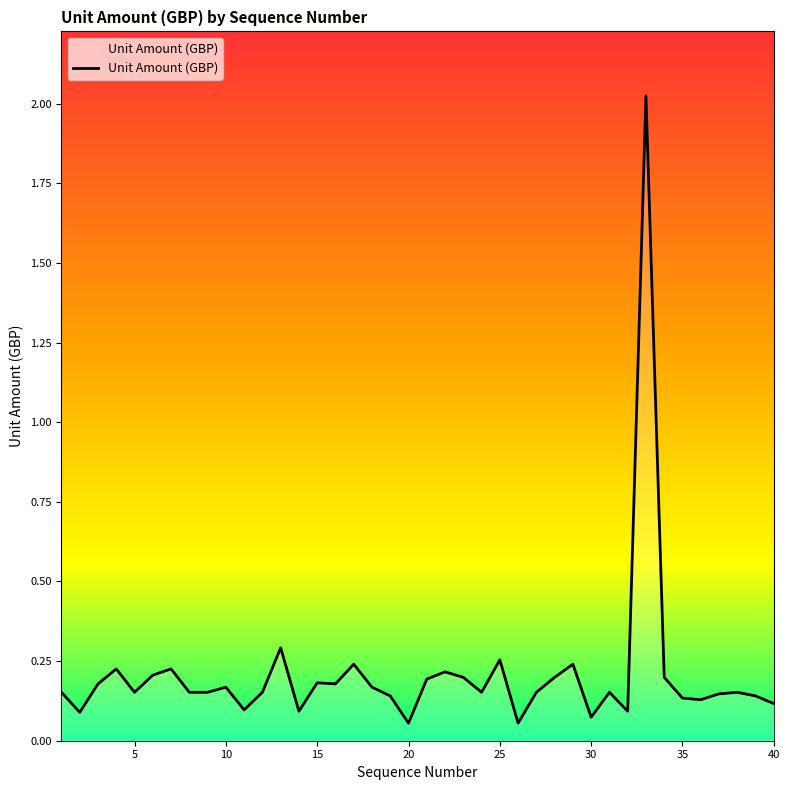

True or false: the data shows 0.2 at 37.

False